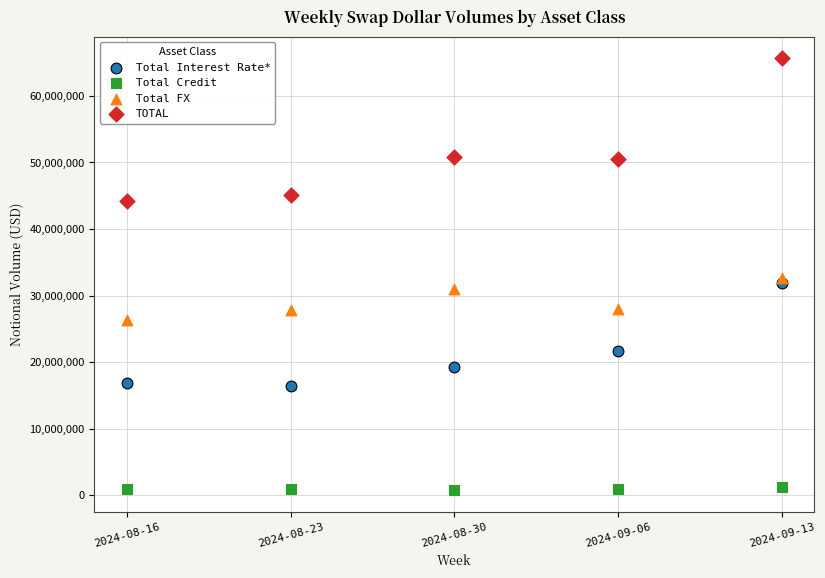

Which series has the largest Y range (max minus min)?

TOTAL